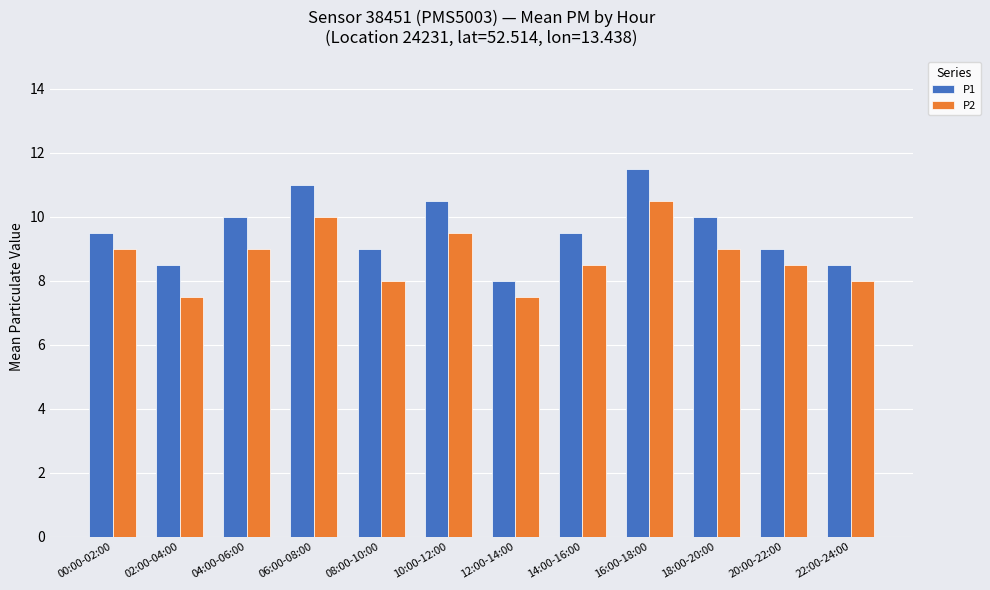

Which series has the largest total across all categories?

P1